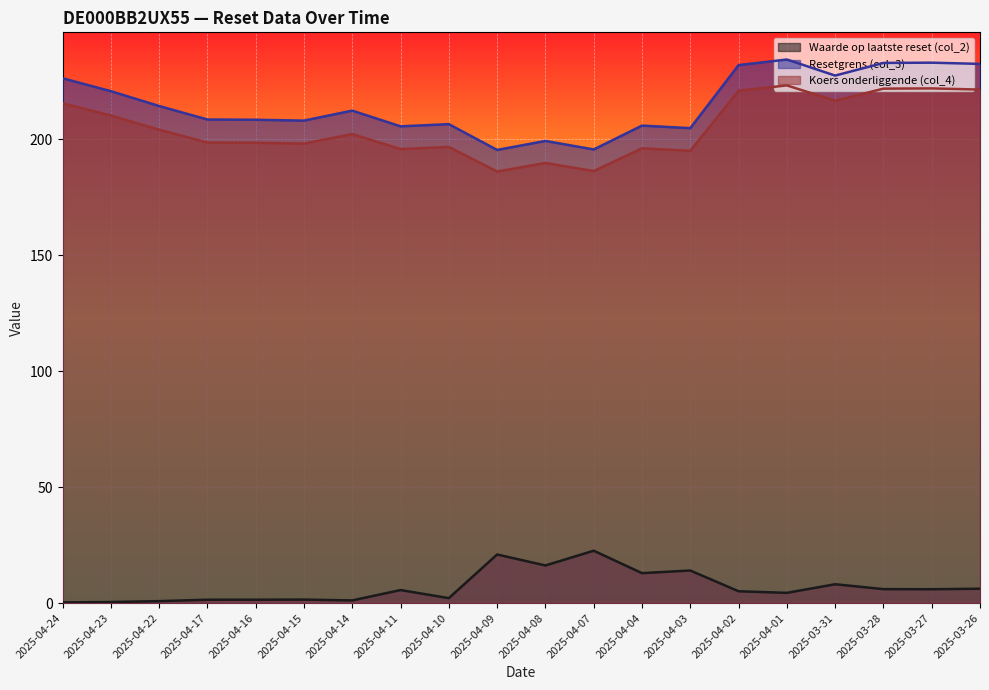

Between 2025-04-23 and 2025-04-15, which series saw the biggest shift?

Resetgrens (col_3)